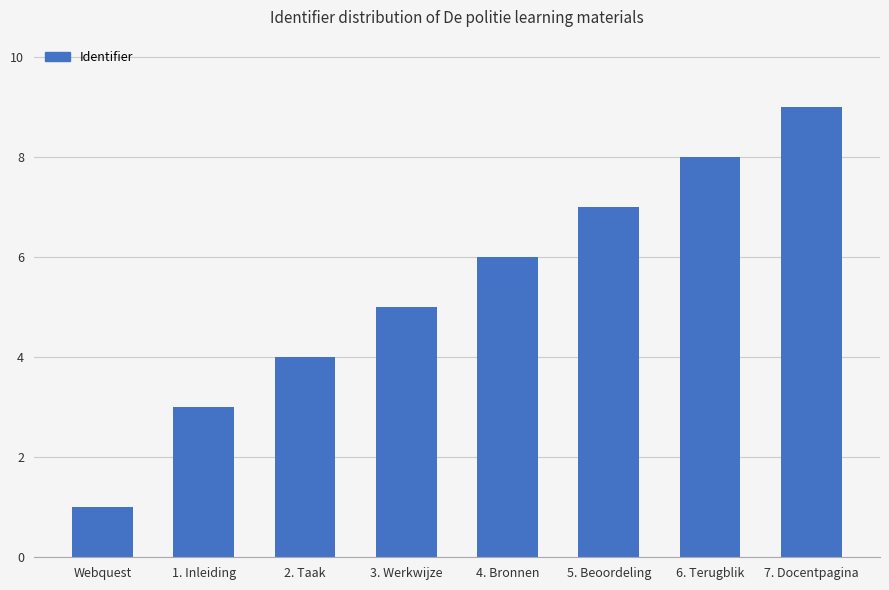

Rank the categories by value from lowest to highest.

Webquest, 1. Inleiding, 2. Taak, 3. Werkwijze, 4. Bronnen, 5. Beoordeling, 6. Terugblik, 7. Docentpagina